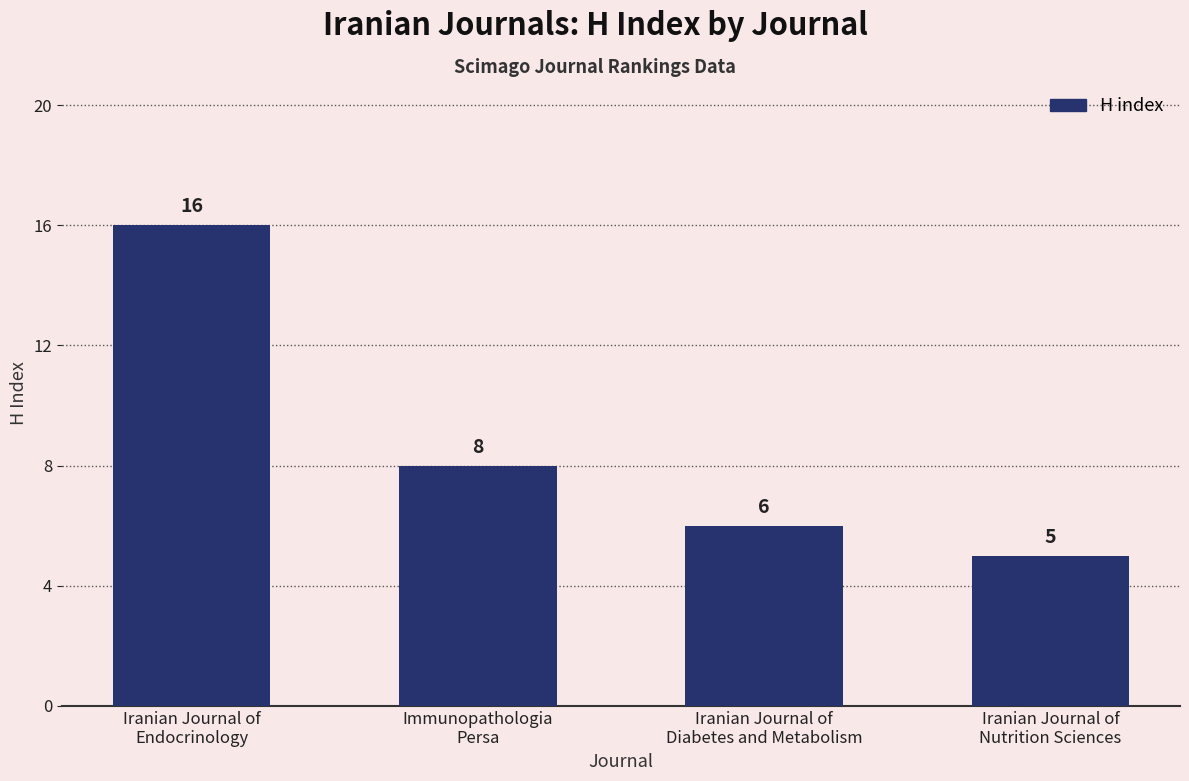

What position from the right is Iranian Journal of
Diabetes and Metabolism?

2